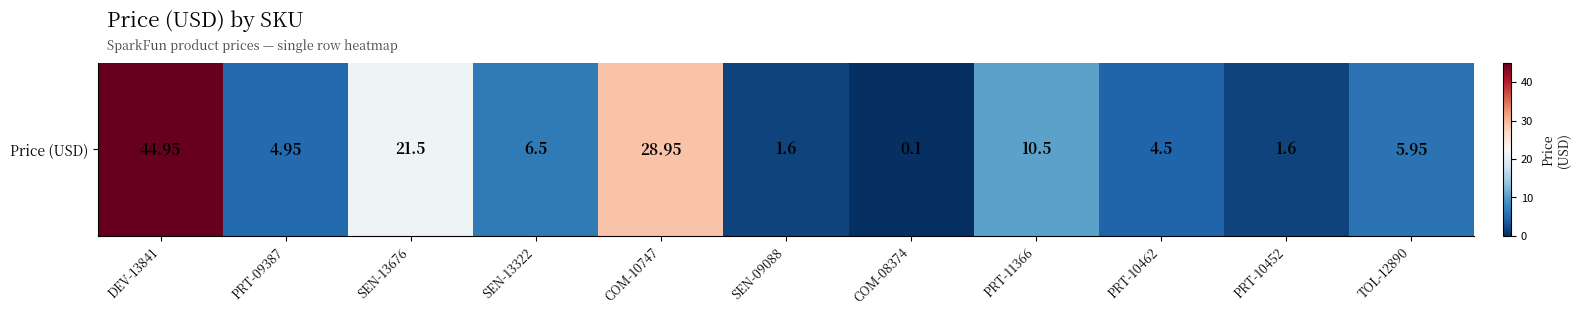

The value at TOL-12890 is 6.0. True or false?

True